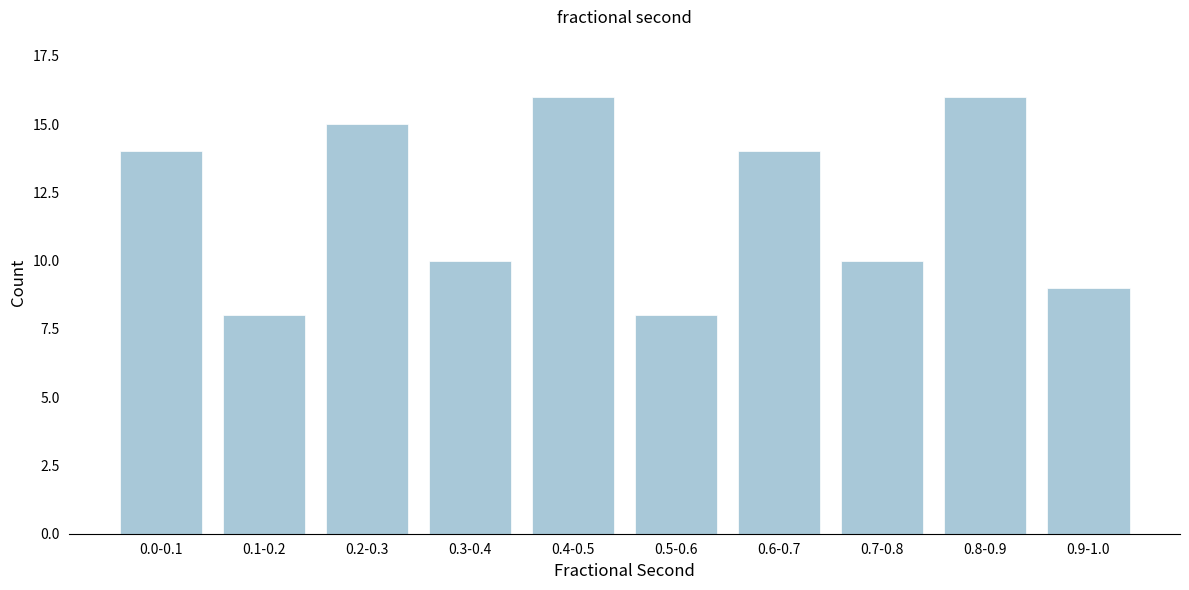

Reading left to right, what are all the values shown in this chart?

0.0-0.1=14	0.1-0.2=8	0.2-0.3=15	0.3-0.4=10	0.4-0.5=16	0.5-0.6=8	0.6-0.7=14	0.7-0.8=10	0.8-0.9=16	0.9-1.0=9